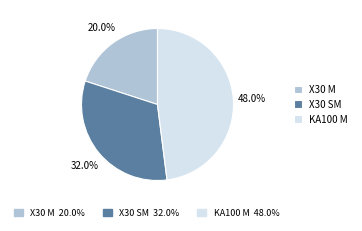

Is there any slice that represents more than half of the pie?

No